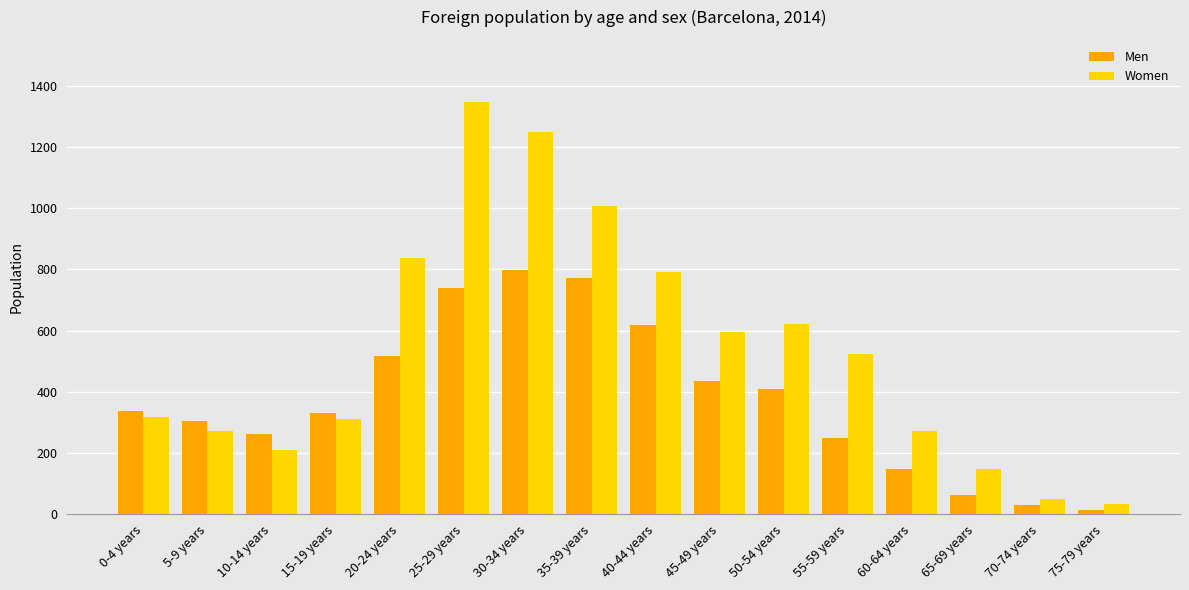

What is the difference between the second highest and minimum values in the Women series?

1215